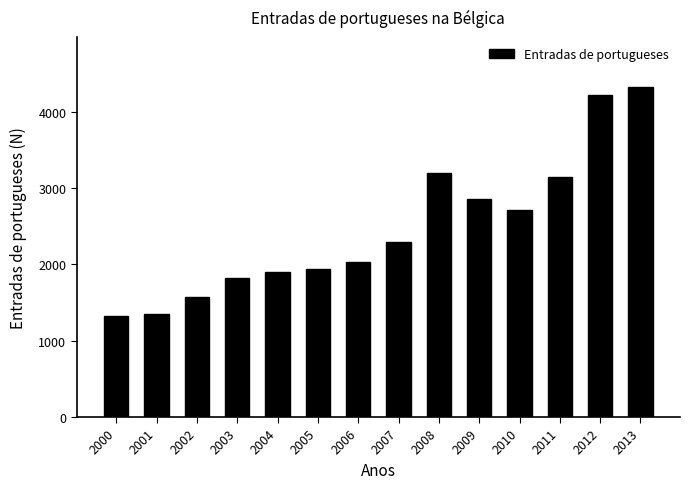

What is the sum of the values at 2011 and 2005?

5074